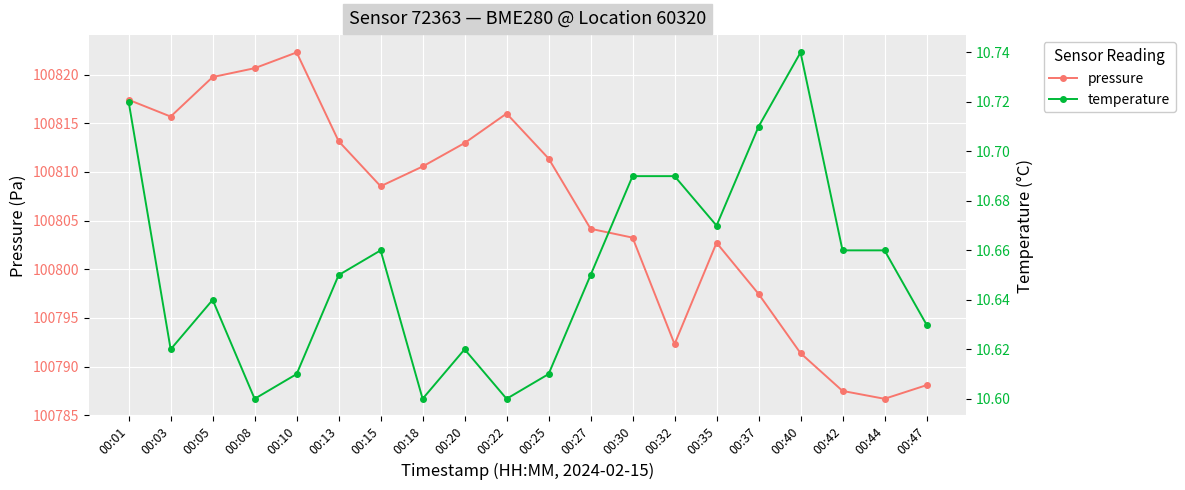

Where does the pressure series first go above 100810?

00:01